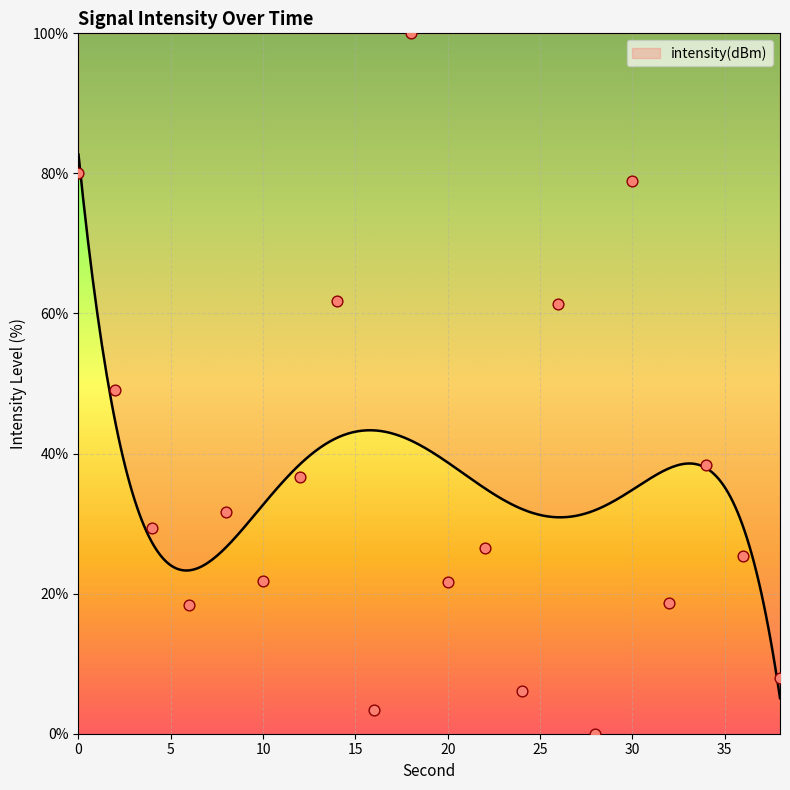

What is the ratio of the value at 34 to the value at 14?

0.6